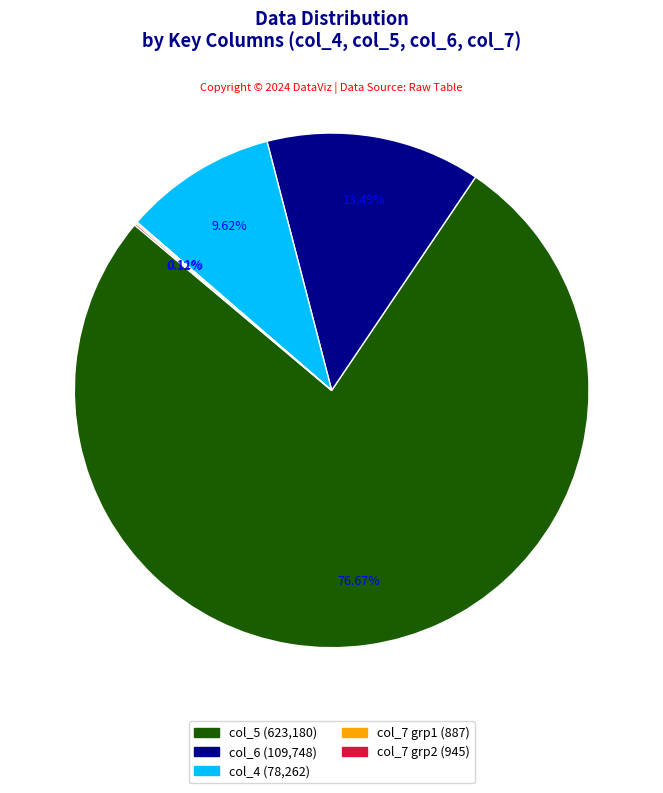

Between col_5 (623,180) and col_6 (109,748), which is larger?

col_5 (623,180)